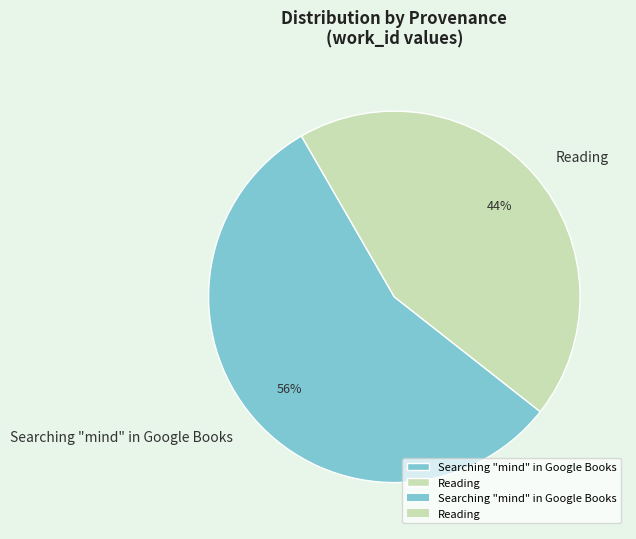

Count the number of slices in the pie.

2